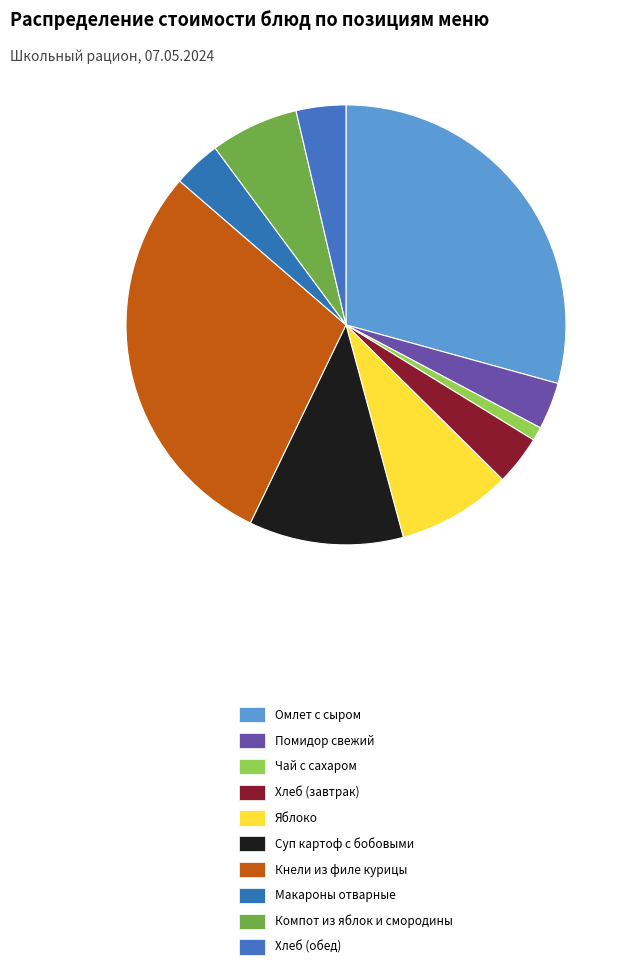

How many slices are in this pie chart?

10